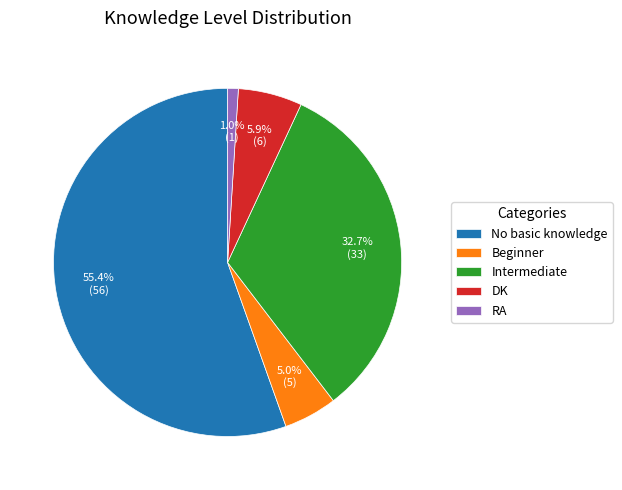

Count the number of slices in the pie.

5